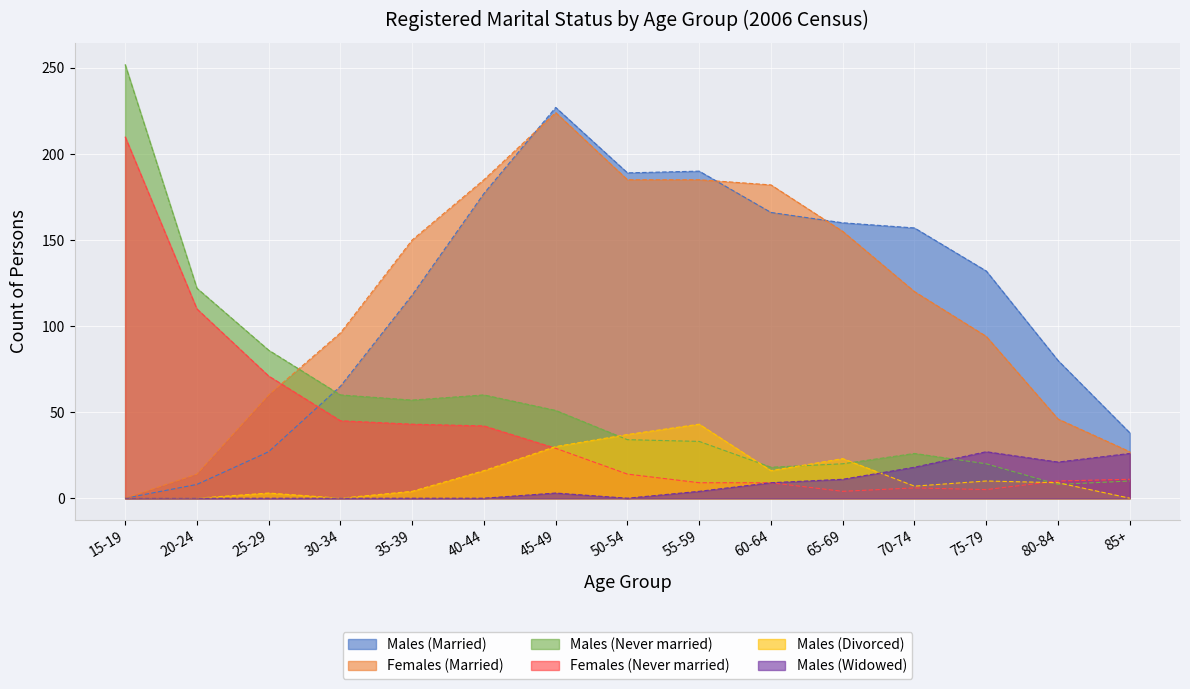

At which category does the chart reach its peak across all series?

15-19